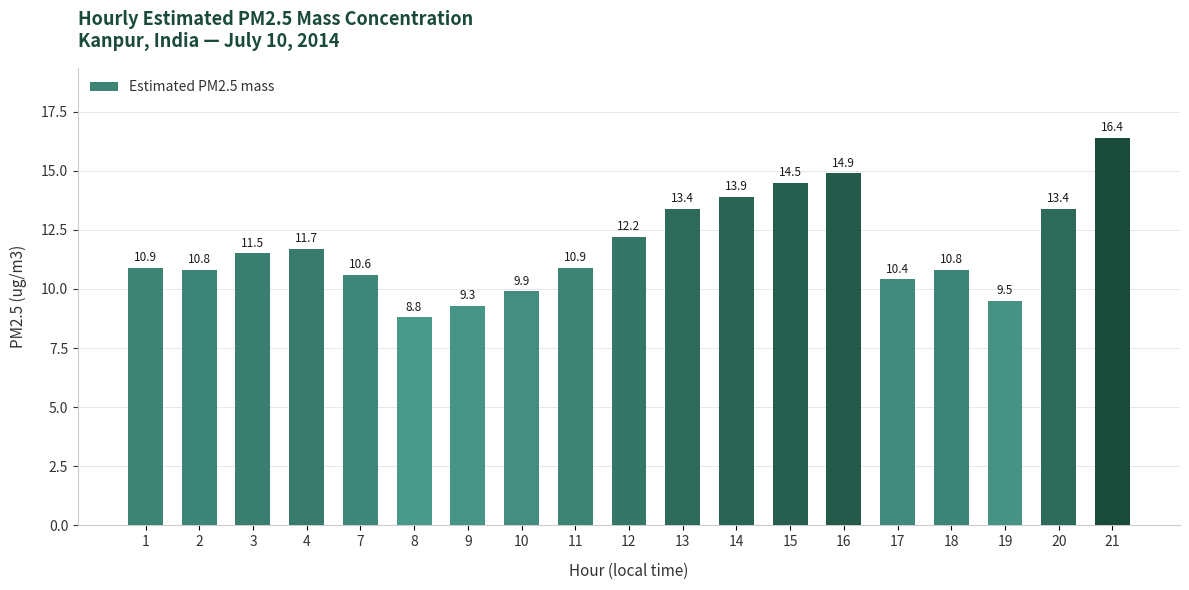

Is it true that the value at 14 is 13.9?

True